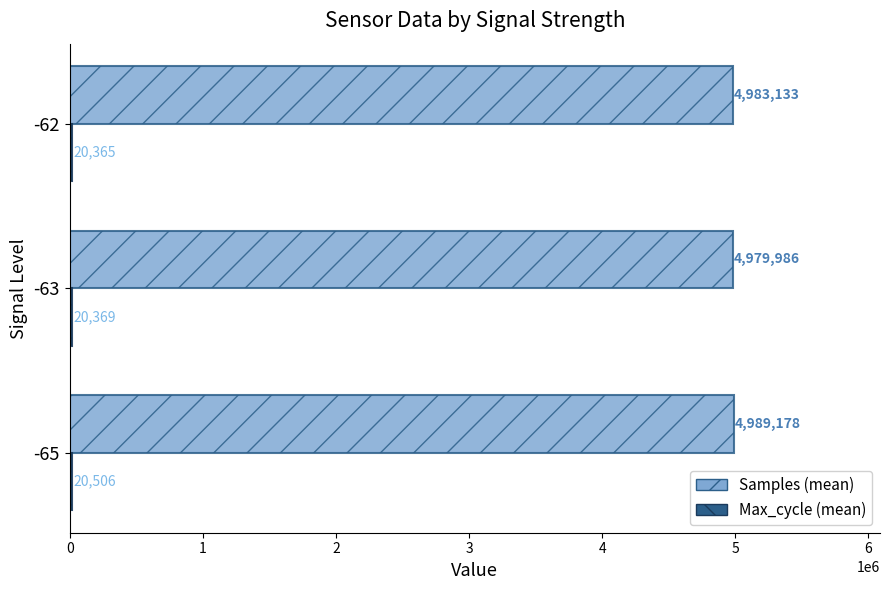

What is the average value of the Samples (mean) series?

4984099.1